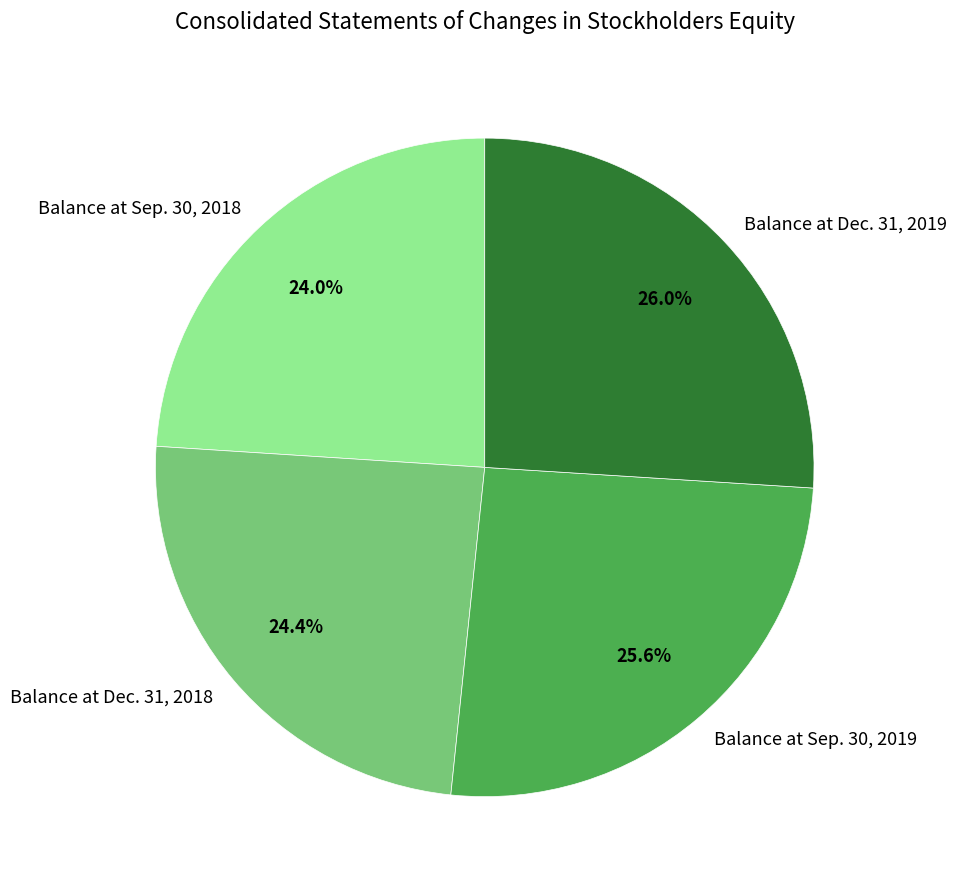

Is there any slice that represents more than half of the pie?

No